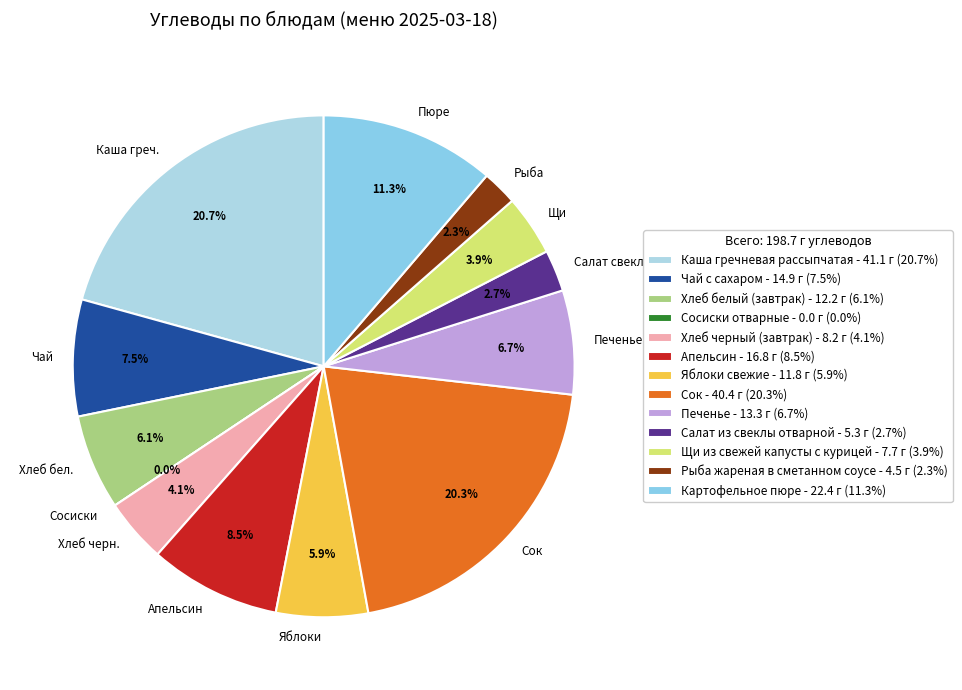

Approximately how many times larger is the value at Щи из свежей капусты с курицей compared to Рыба жареная в сметанном соусе?

1.7